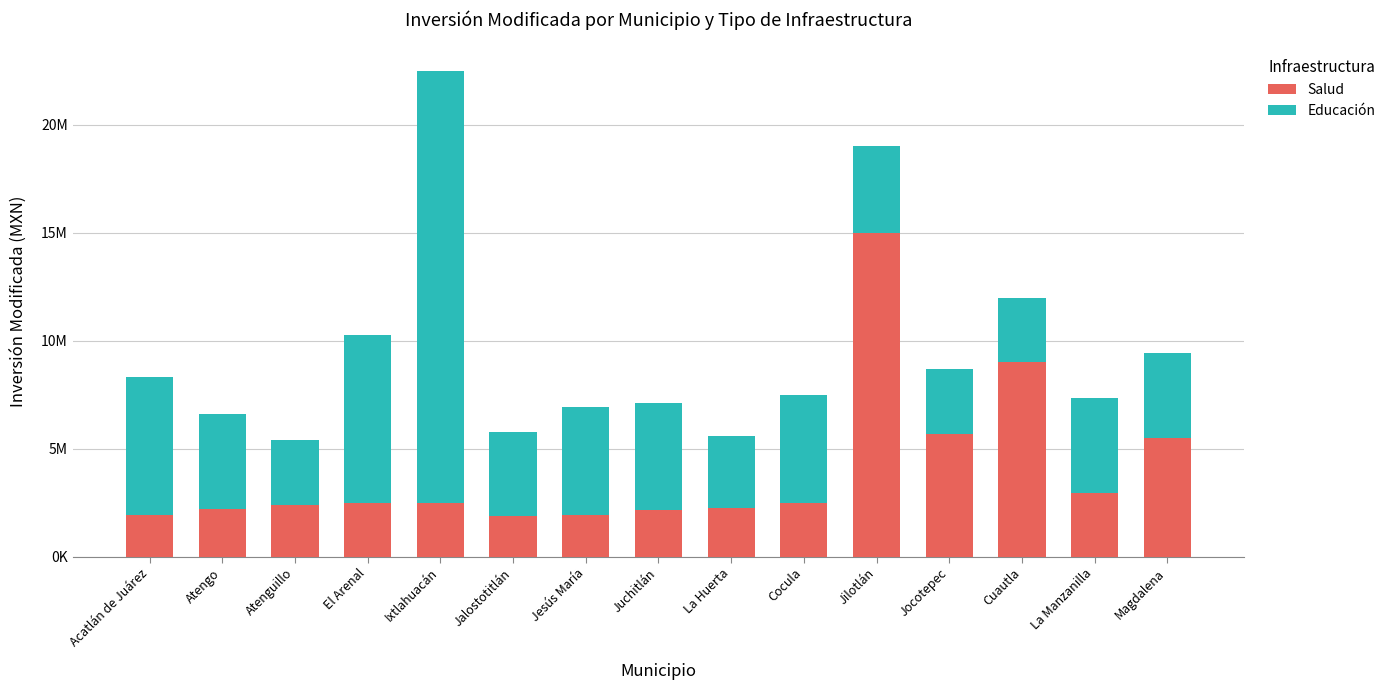

Does the chart contain stacked bars?

Yes